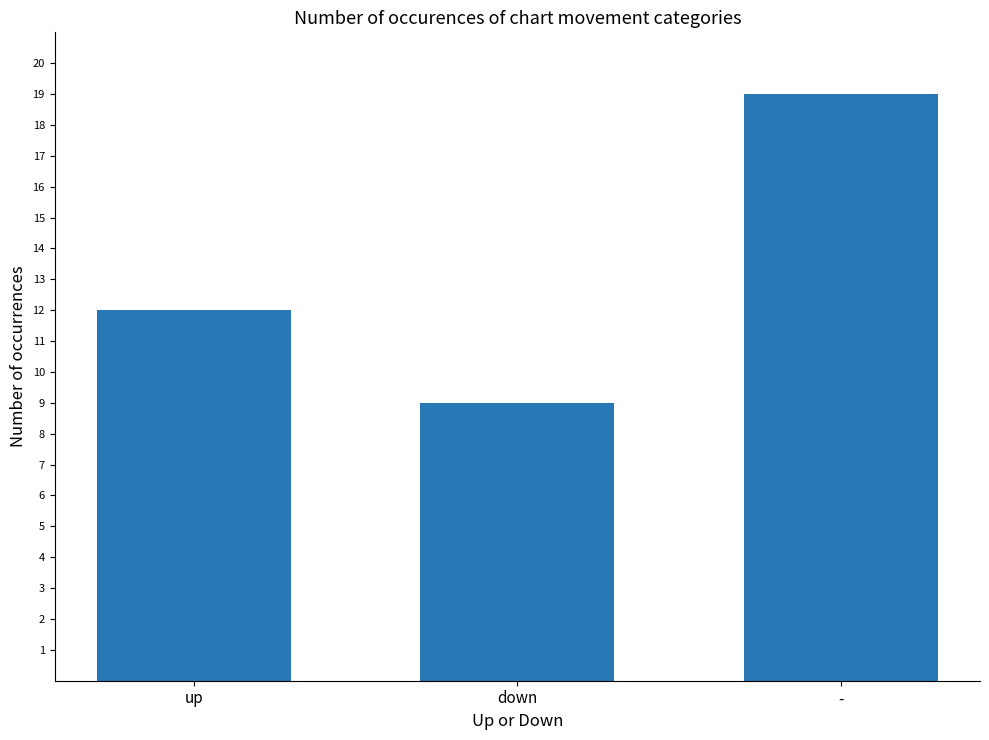

What is the maximum value shown in the chart?

19